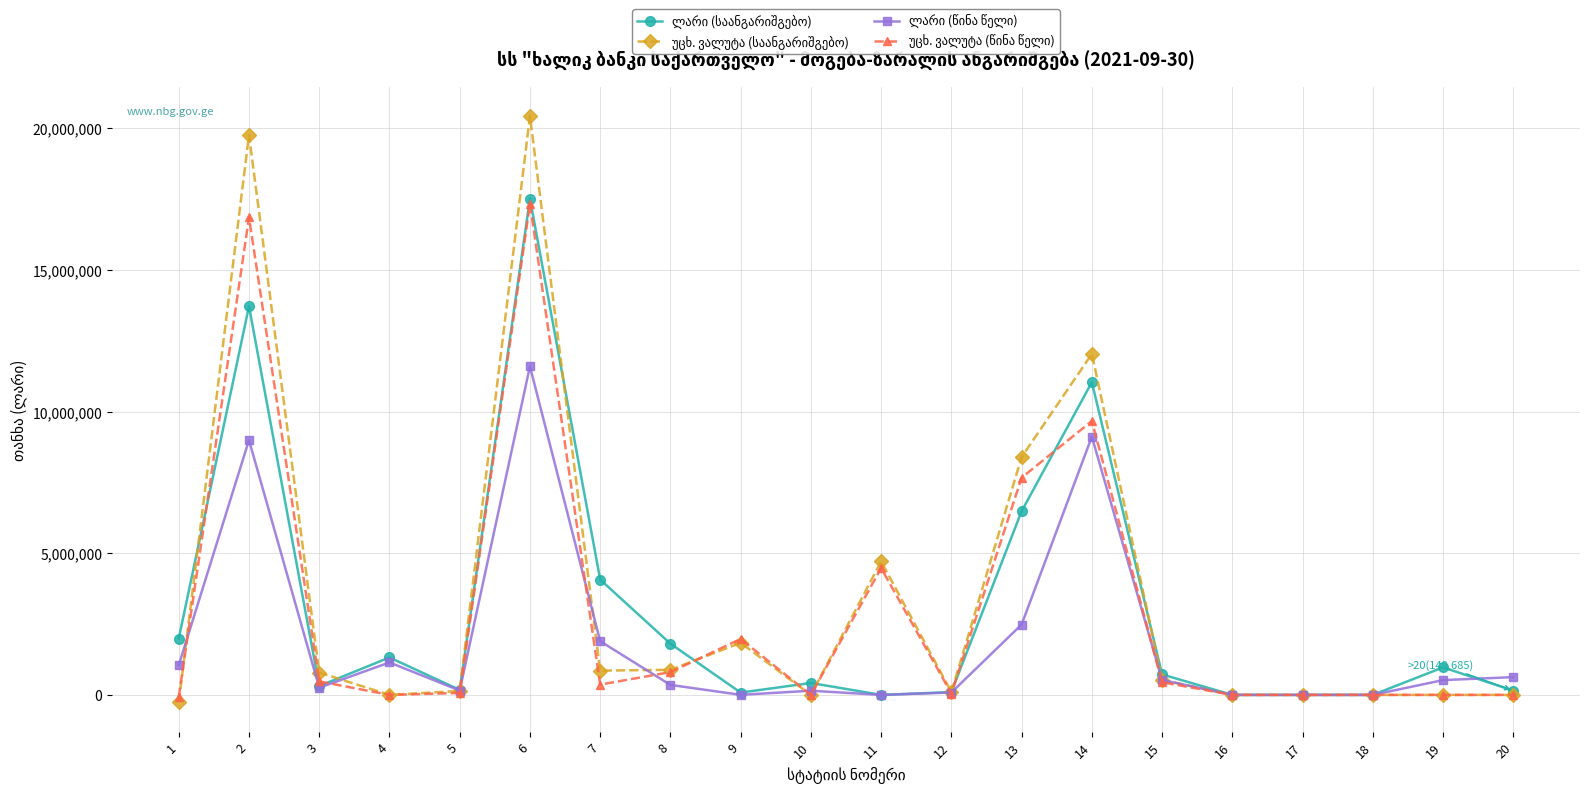

At which category is the sum across all series the highest?

6